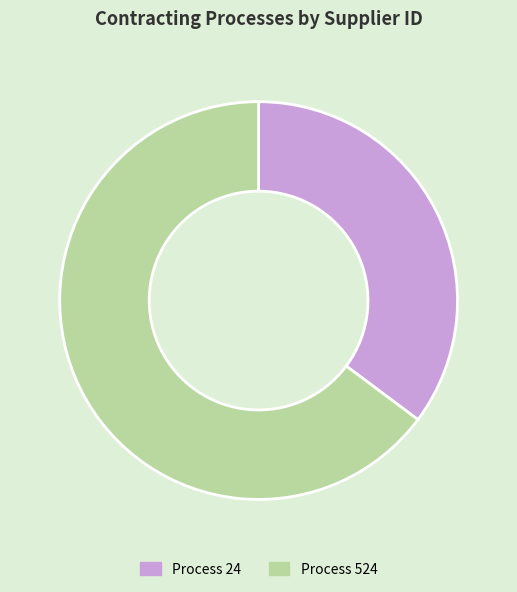

Is there a majority slice in this chart?

Yes